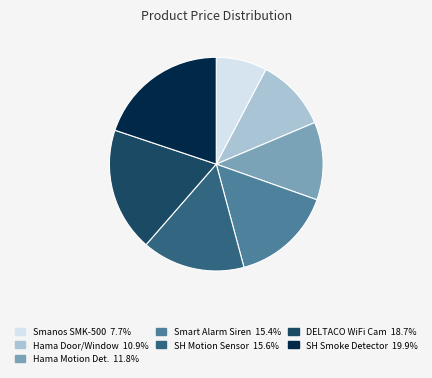

Does any single category account for the majority?

No